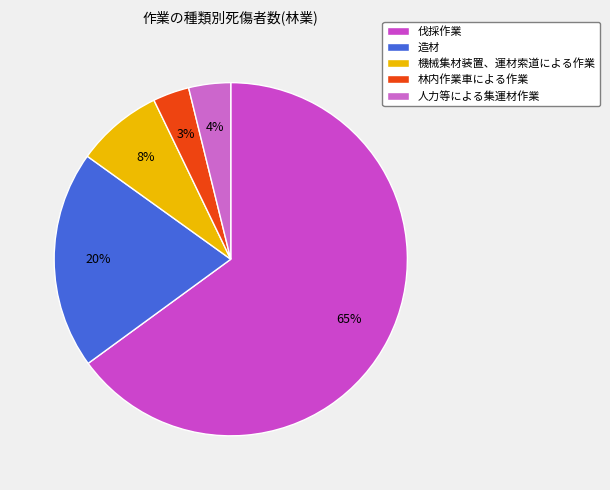

To the nearest percent, what portion does 造材 represent?

20%